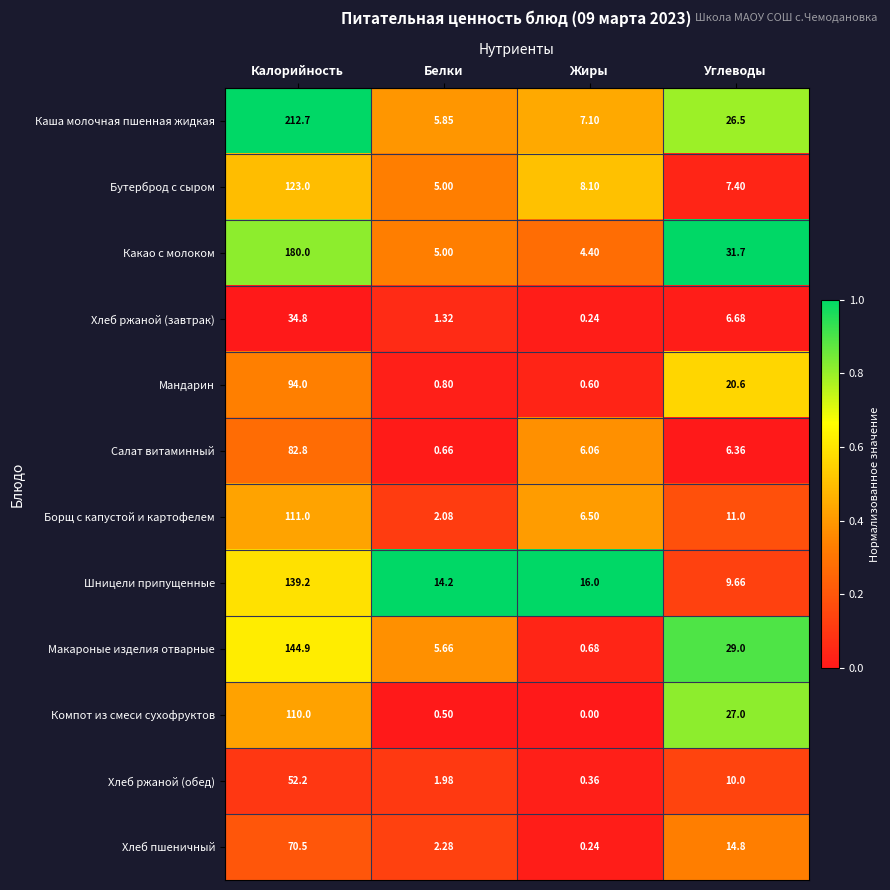

Which series has the largest total across all categories?

Каша молочная пшенная жидкая